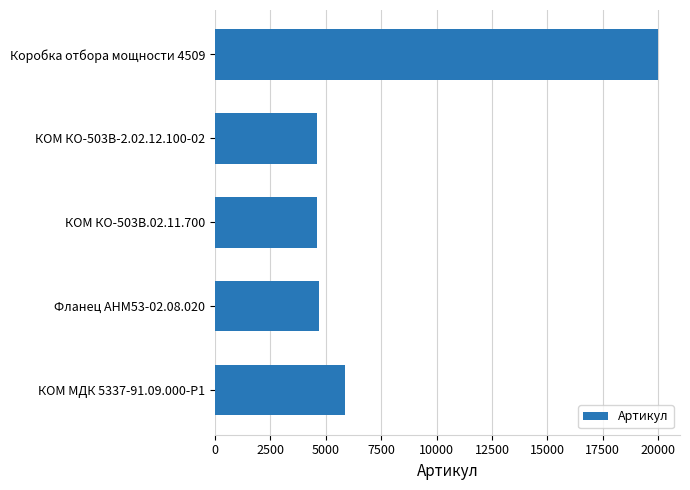

Does the chart contain stacked bars?

No